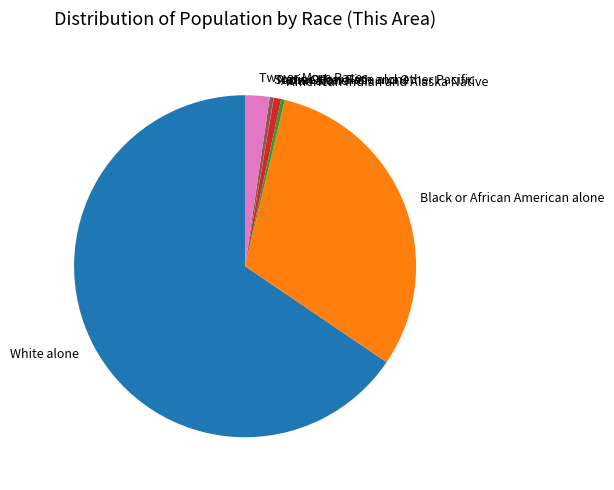

Is it true that American Indian and Alaska Native is 0% of the pie?

True